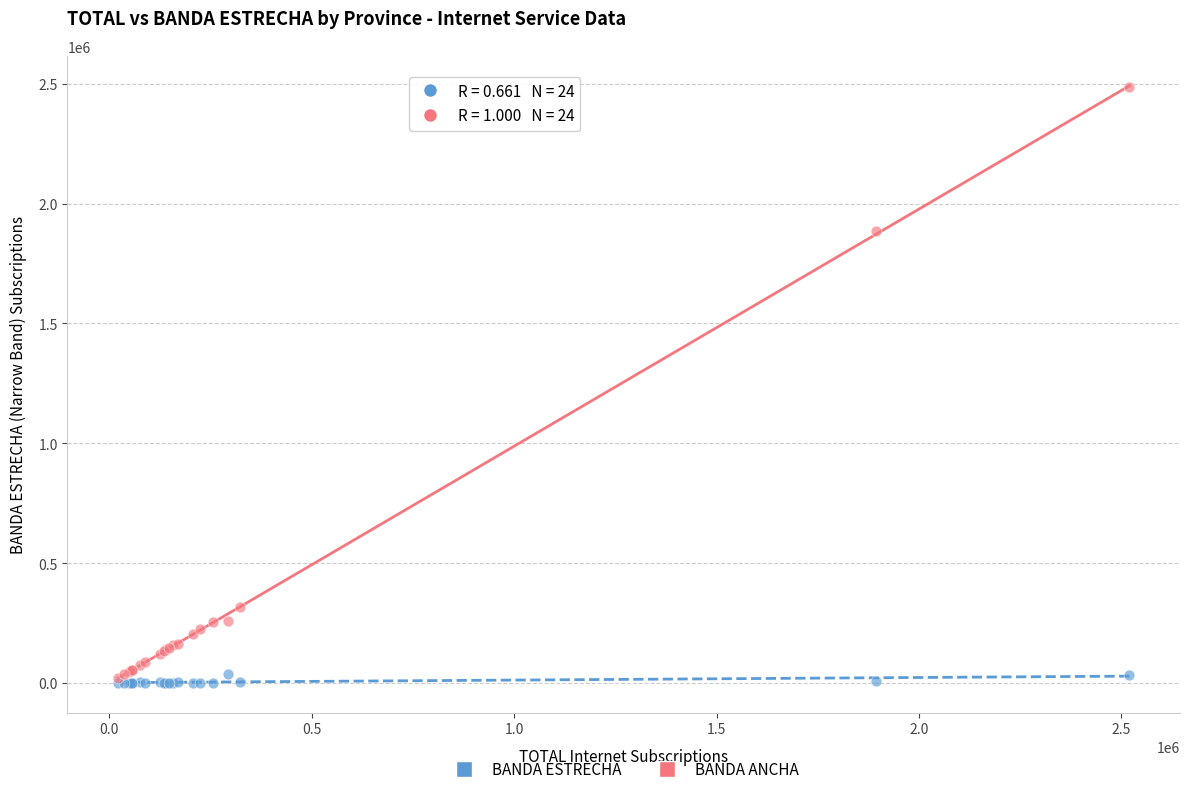

In the BANDA ANCHA series, what Y value is closest to 1252971?

1883644